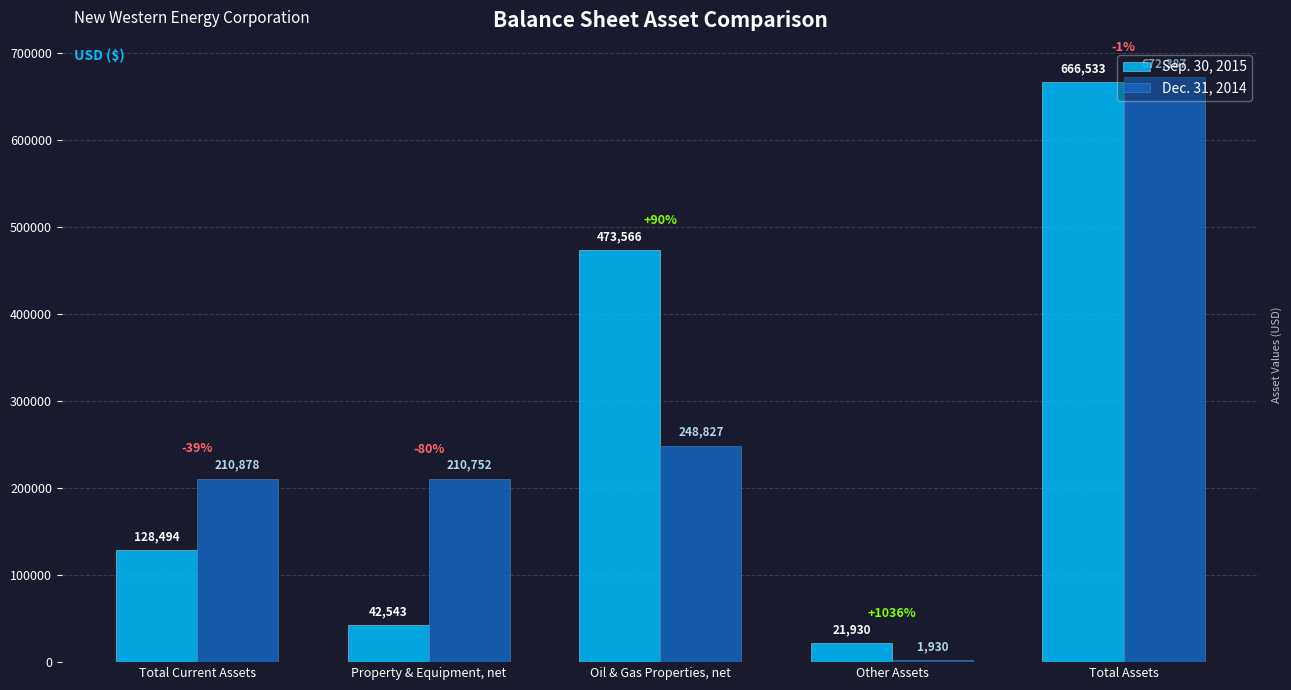

What is the maximum value shown in the chart?

672387